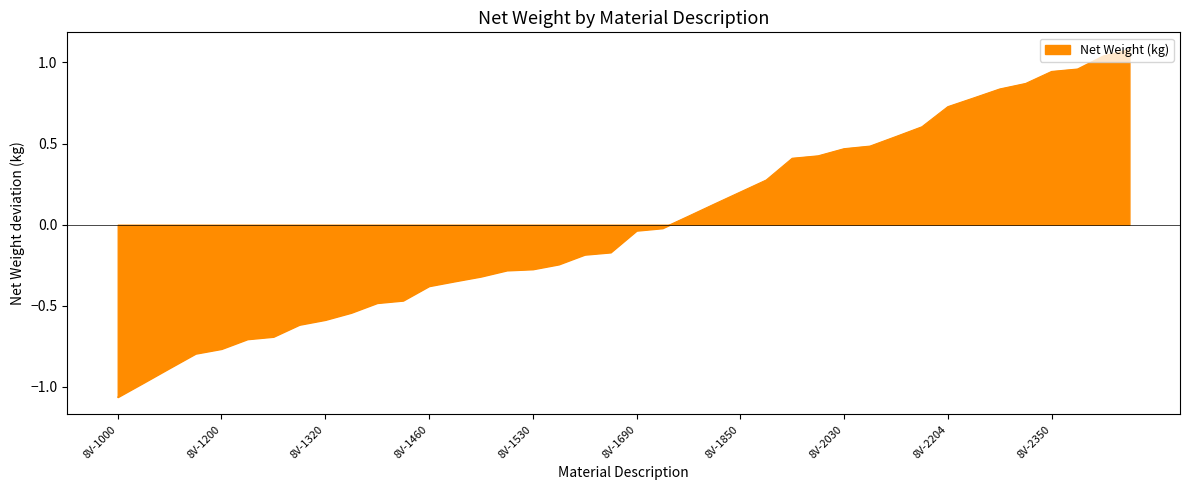

What is the maximum value shown in the chart?

1.1